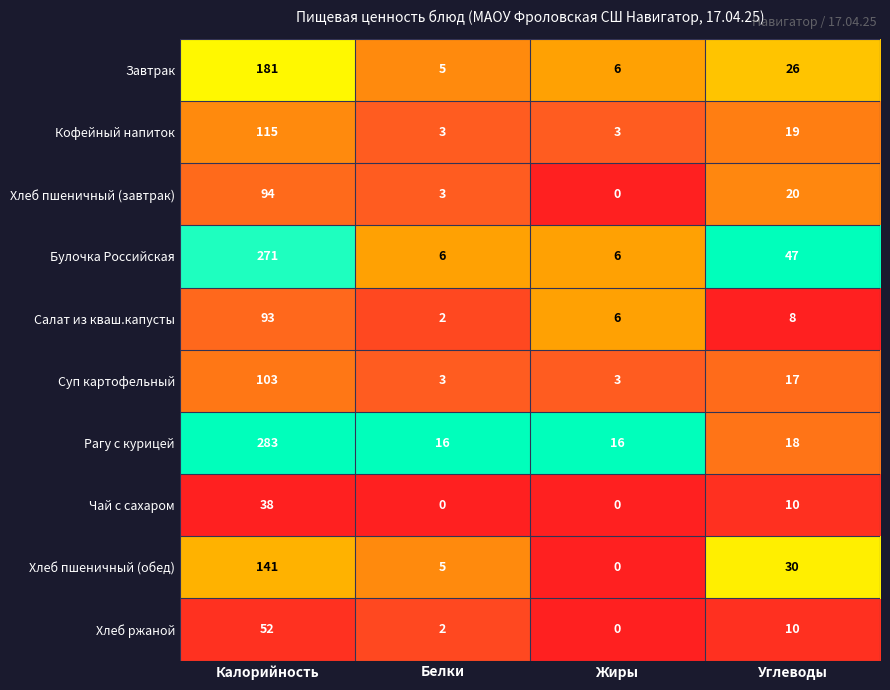

True or false: Булочка Российская has a value of 271 at Калорийность.

True